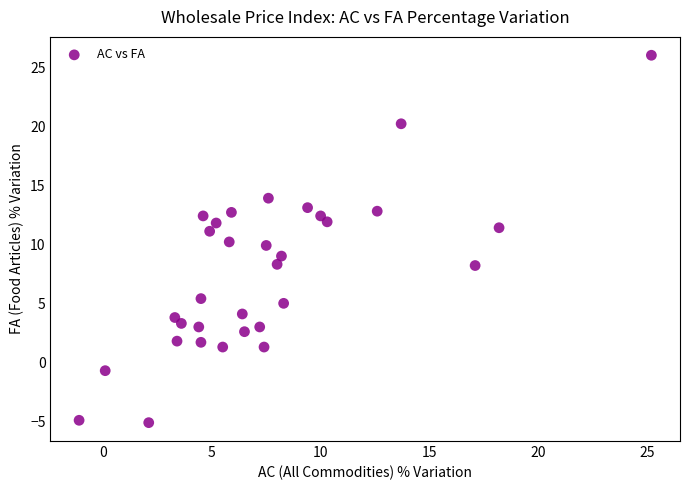

What is the range of X values (max minus min)?

26.3